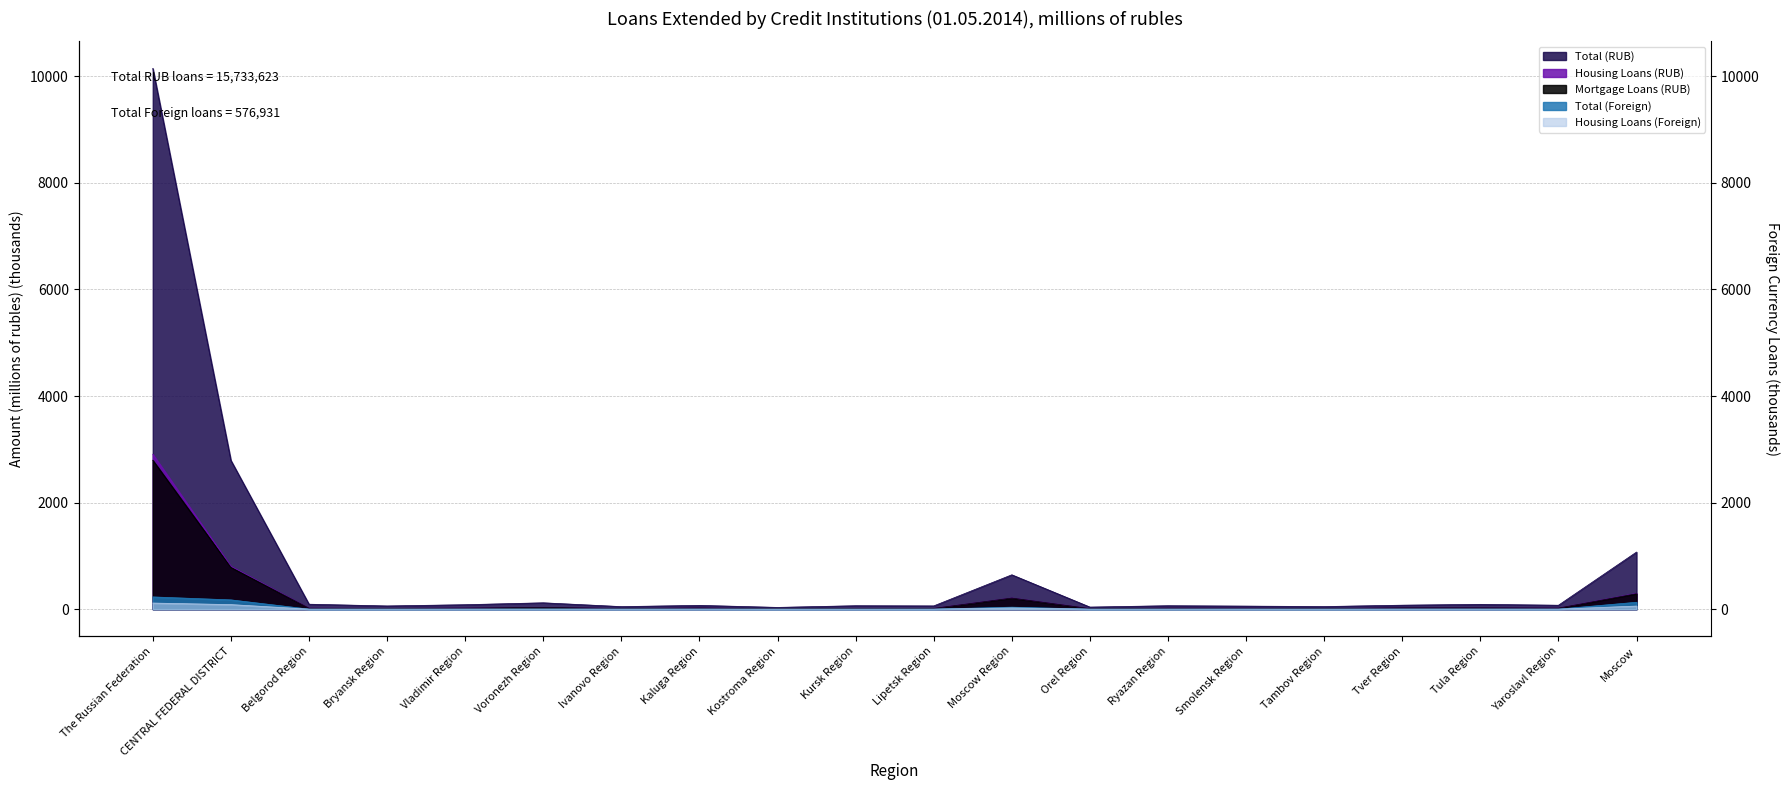

In Housing Loans (RUB), how many points are higher than both neighbors (excluding endpoints)?

6